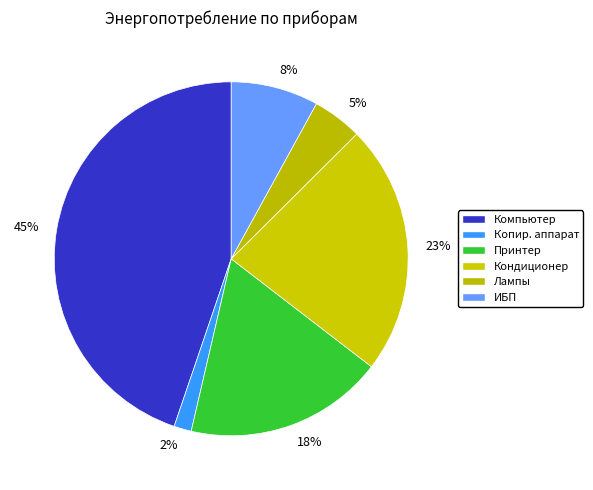

How many slices are in this pie chart?

6